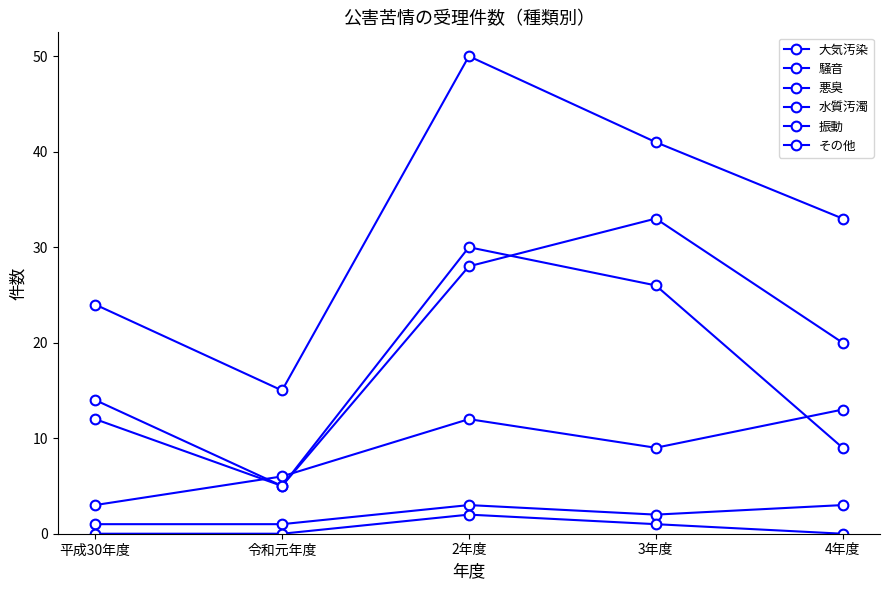

True or false: 騒音 and 水質汚濁 cross at least once.

False